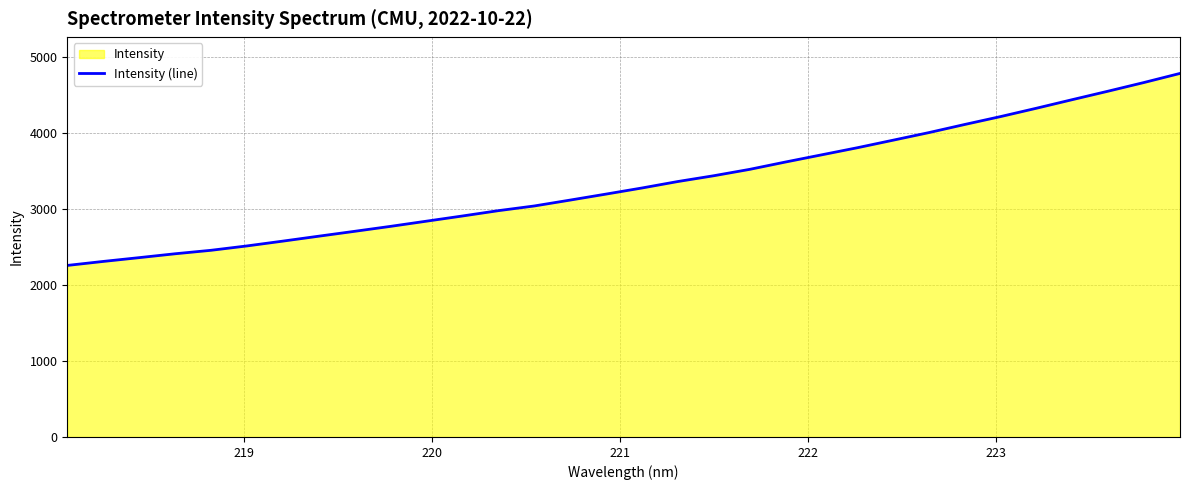

What is the difference between the maximum and minimum values?

2524.8